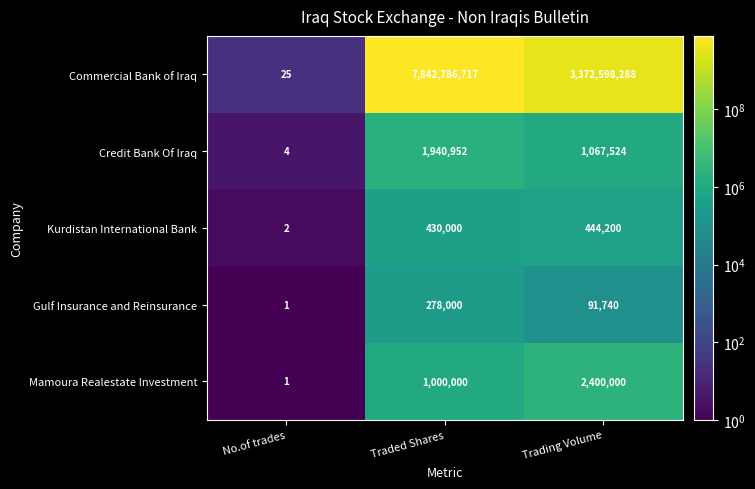

What is the difference between the highest and lowest values at Traded Shares?

7842508717